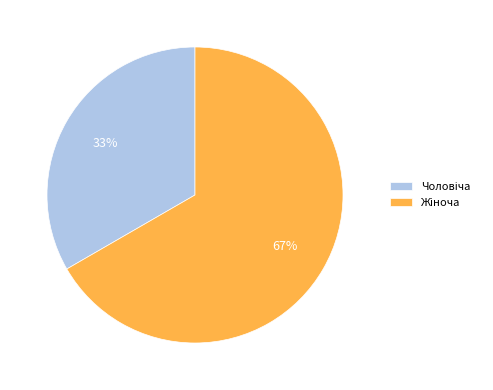

Is there any slice that represents more than half of the pie?

Yes